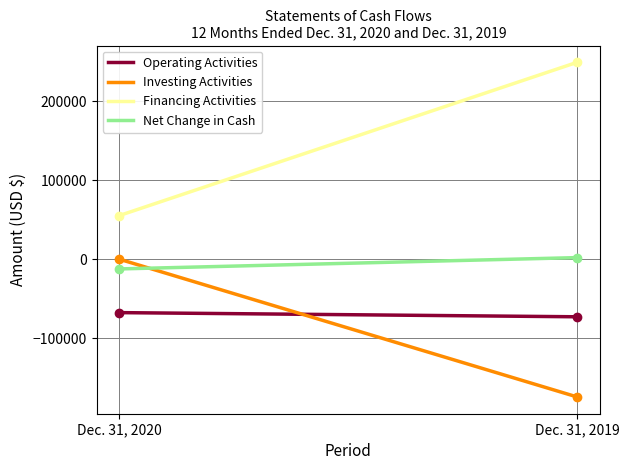

The Operating Activities series shows -41436 at Dec. 31, 2020. True or false?

False